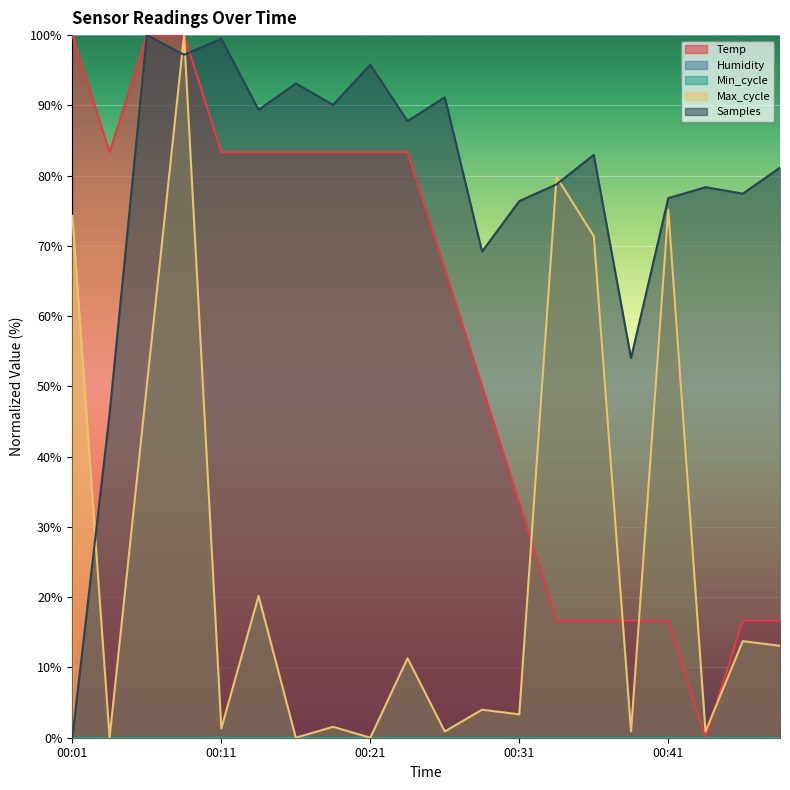

What is the spread (max minus min) of values at 00:41?

60.1